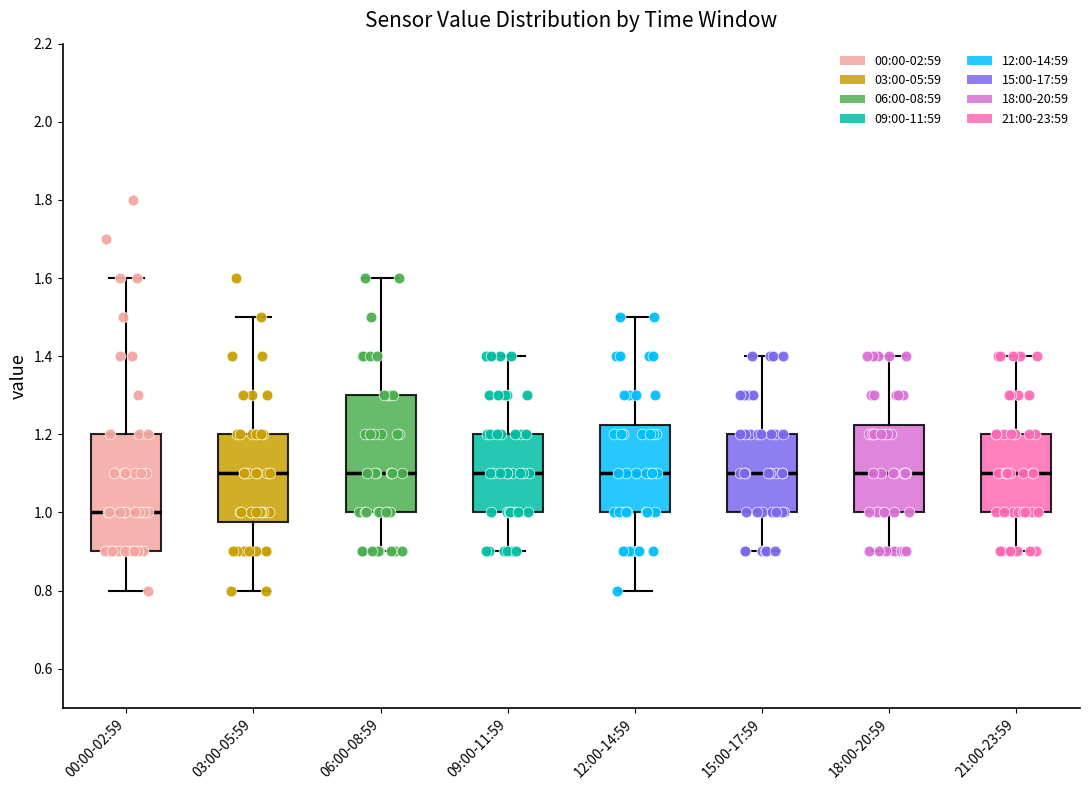

Where is the lower edge of the box for 18:00-20:59 on the y-axis? The values are not printed on the chart, so give them approximately, as read against the axis.

1.00